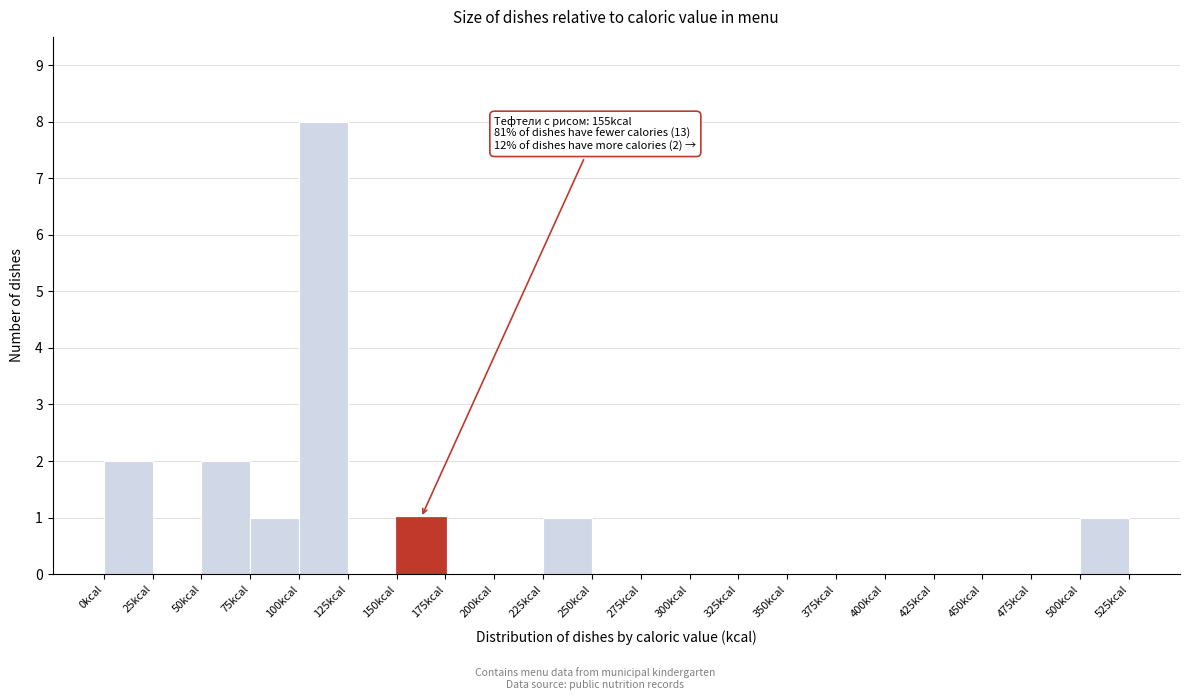

Which range on the x-axis has the tallest bar?

100 to 125